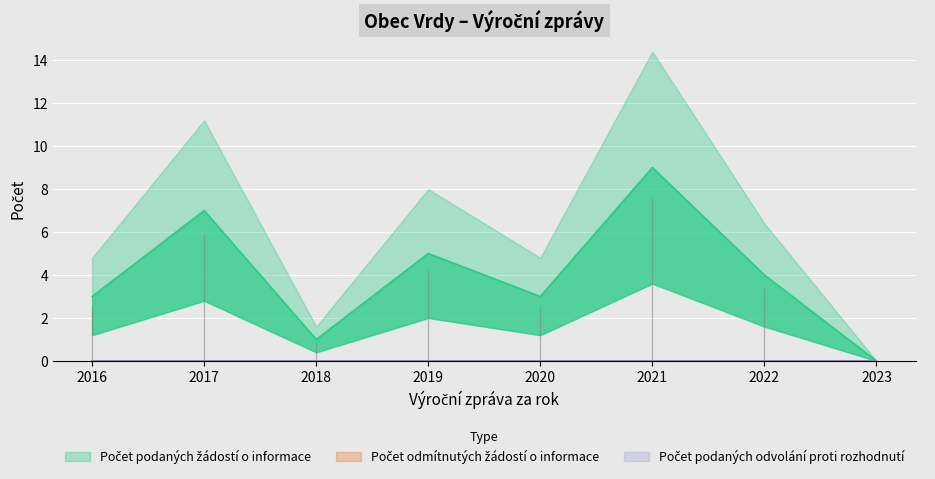

What is the sum of all Počet podaných žádostí o informace values?

32